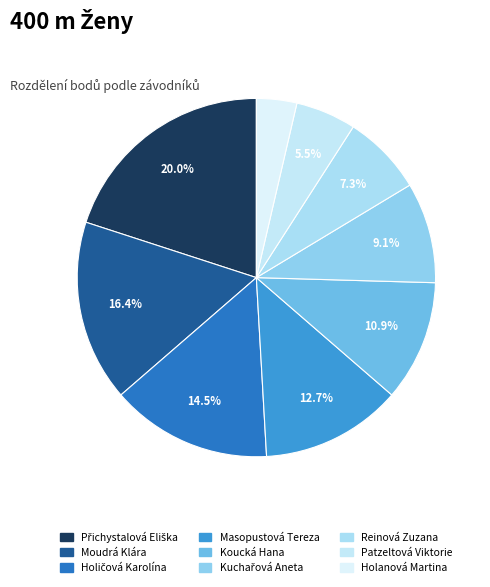

How many segments does this pie chart have?

9